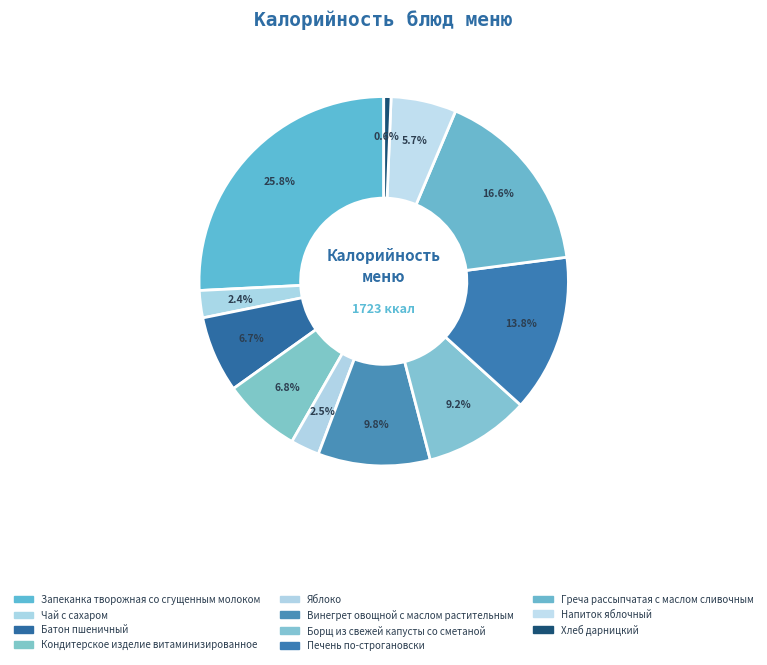

The Борщ из свежей капусты со сметаной slice represents 9% of the pie. True or false?

True